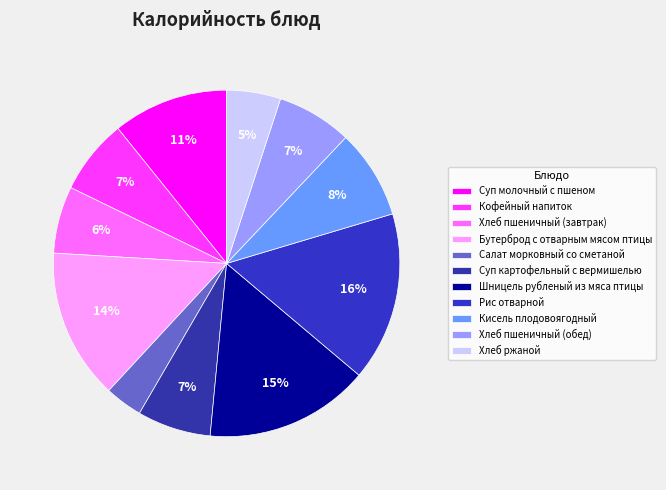

Which slice is the smallest?

Салат морковный со сметаной